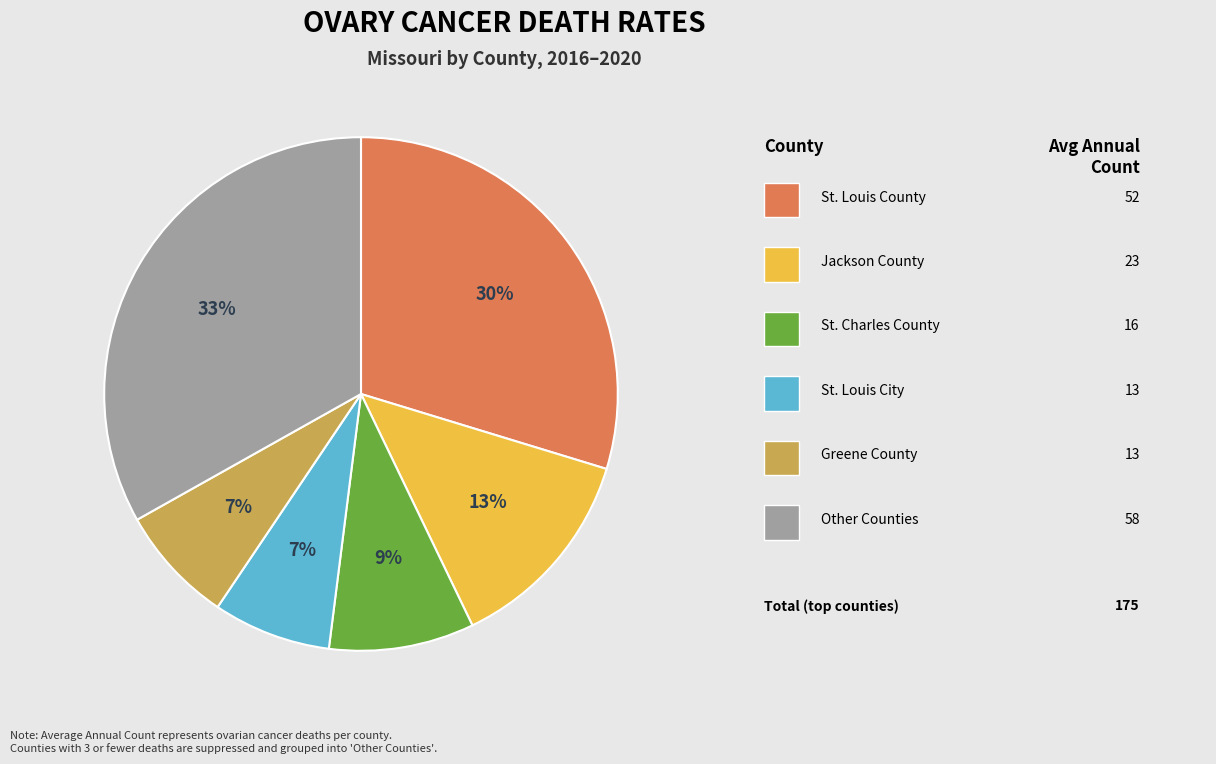

To the nearest percent, what is the difference between the largest and smallest slice percentages?

26%